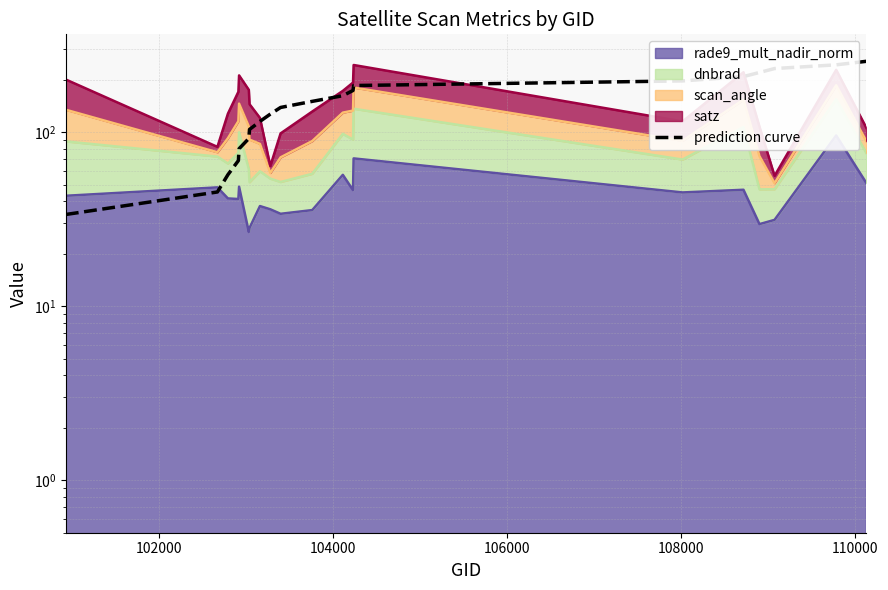

What is the maximum value shown in the chart?

255.0